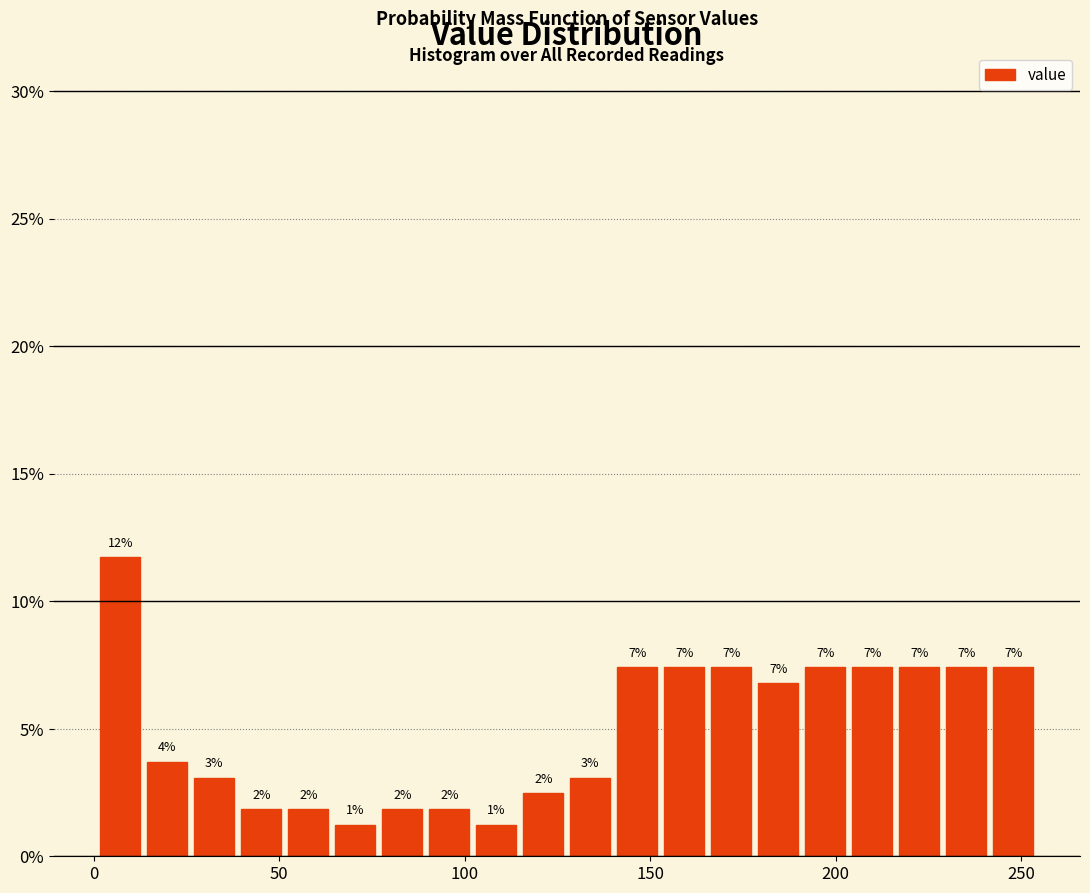

Around what value on the x-axis is the tallest bar? Give the approximate position of its centre, as read against the axis.

5